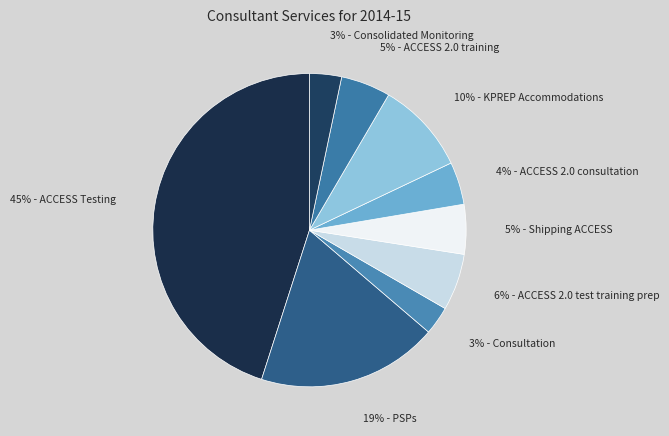

How many segments does this pie chart have?

9